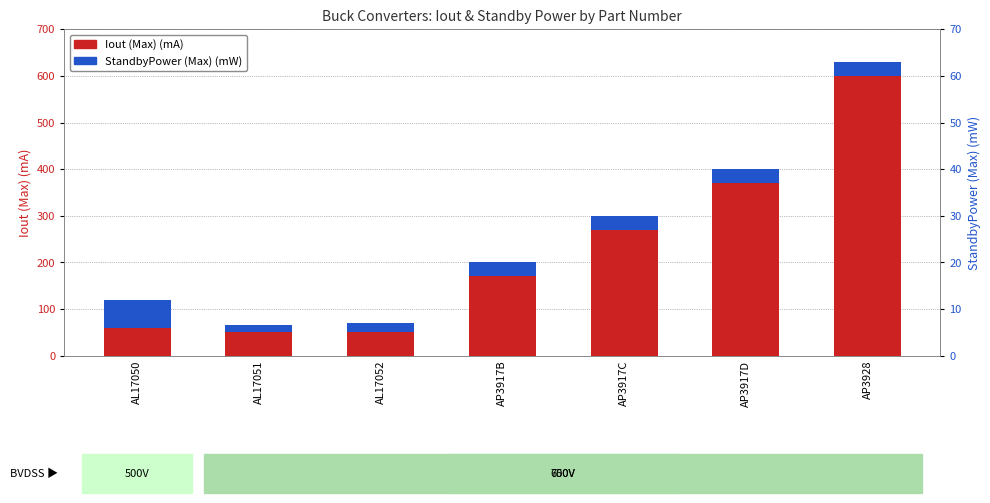

What is the total value across all series at AP3917B?

200